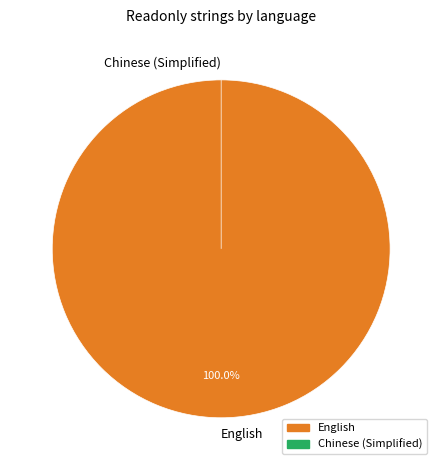

What is the largest slice in the pie chart?

English